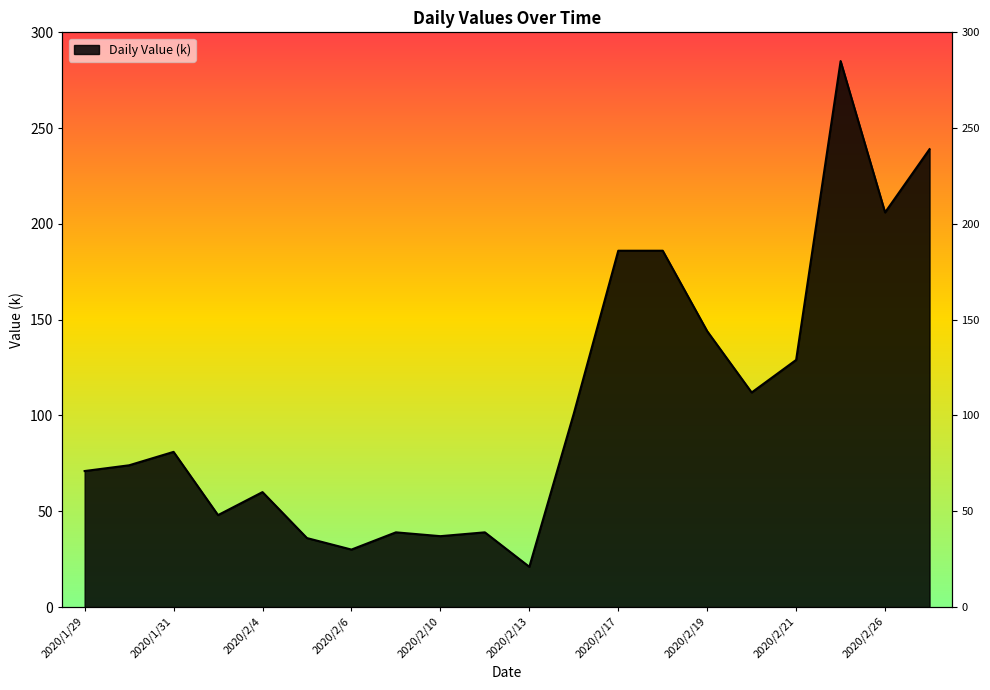

True or false: the data has more than 0 interior local peaks.

True